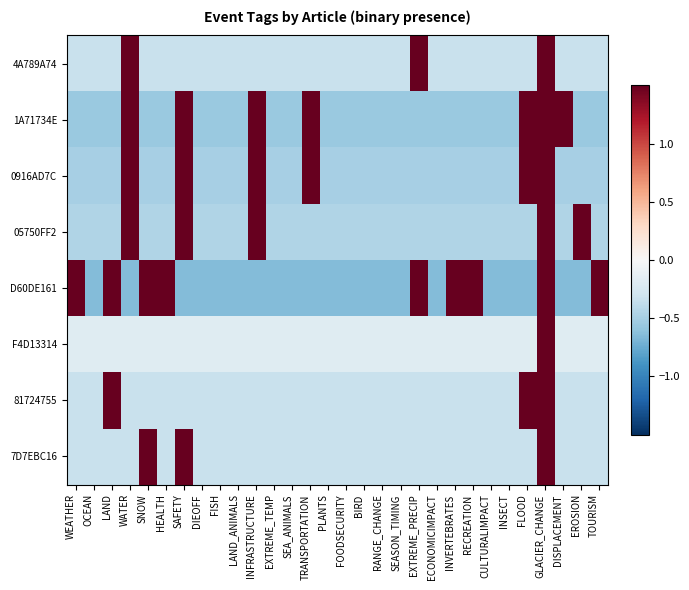

At which category is the sum across all series the highest?

GLACIER_CHANGE